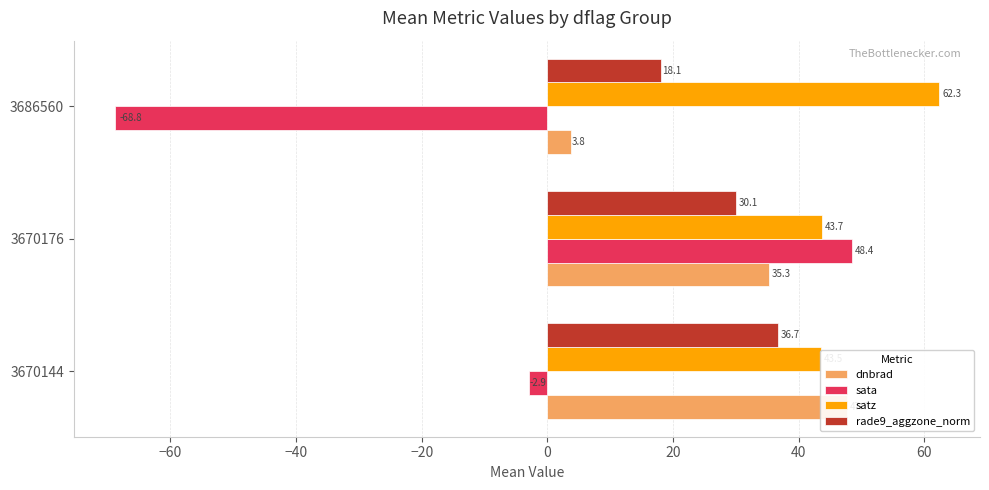

What is the maximum value shown in the chart?

62.3